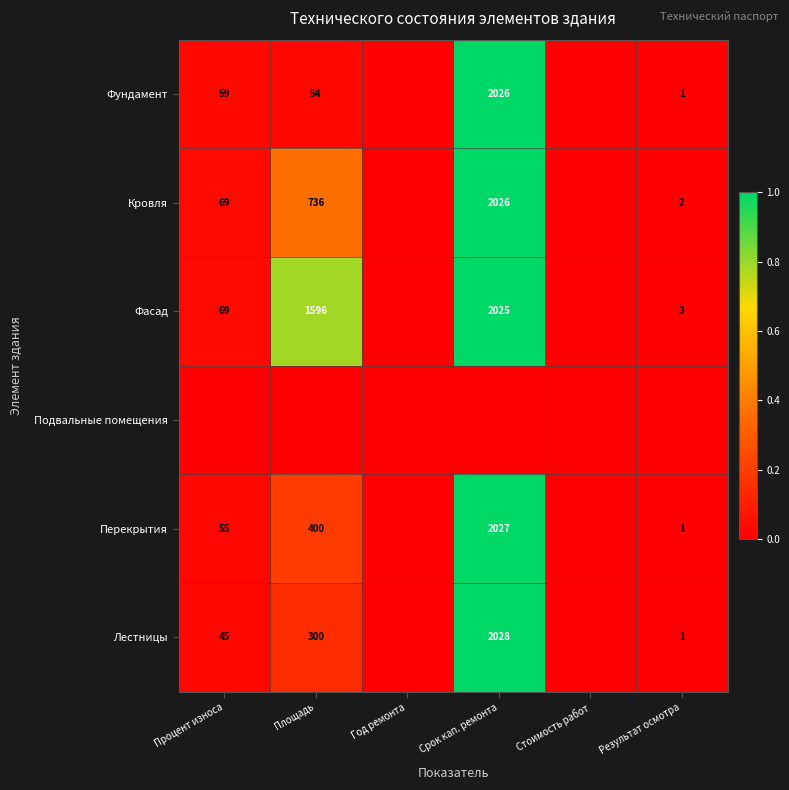

What is the sum of the Перекрытия values at Площадь and Срок кап. ремонта?

2427